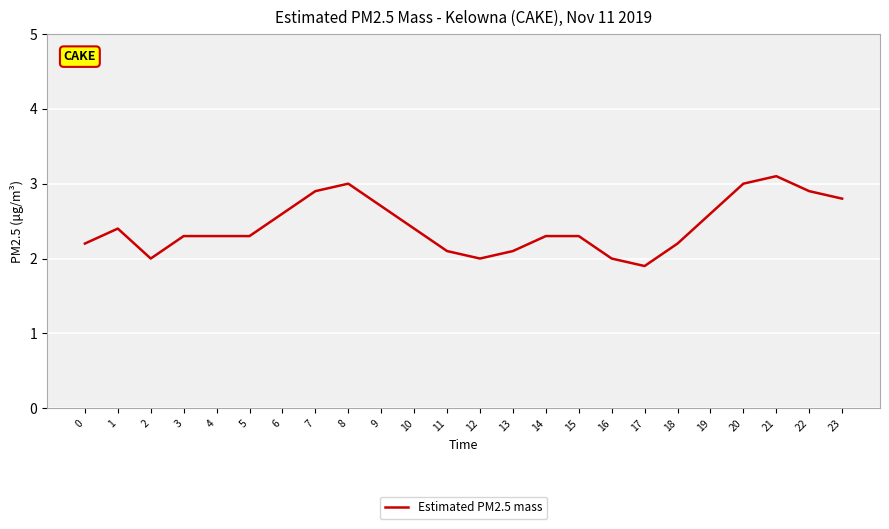

What is the sum of the values at 0 and 10?

4.6